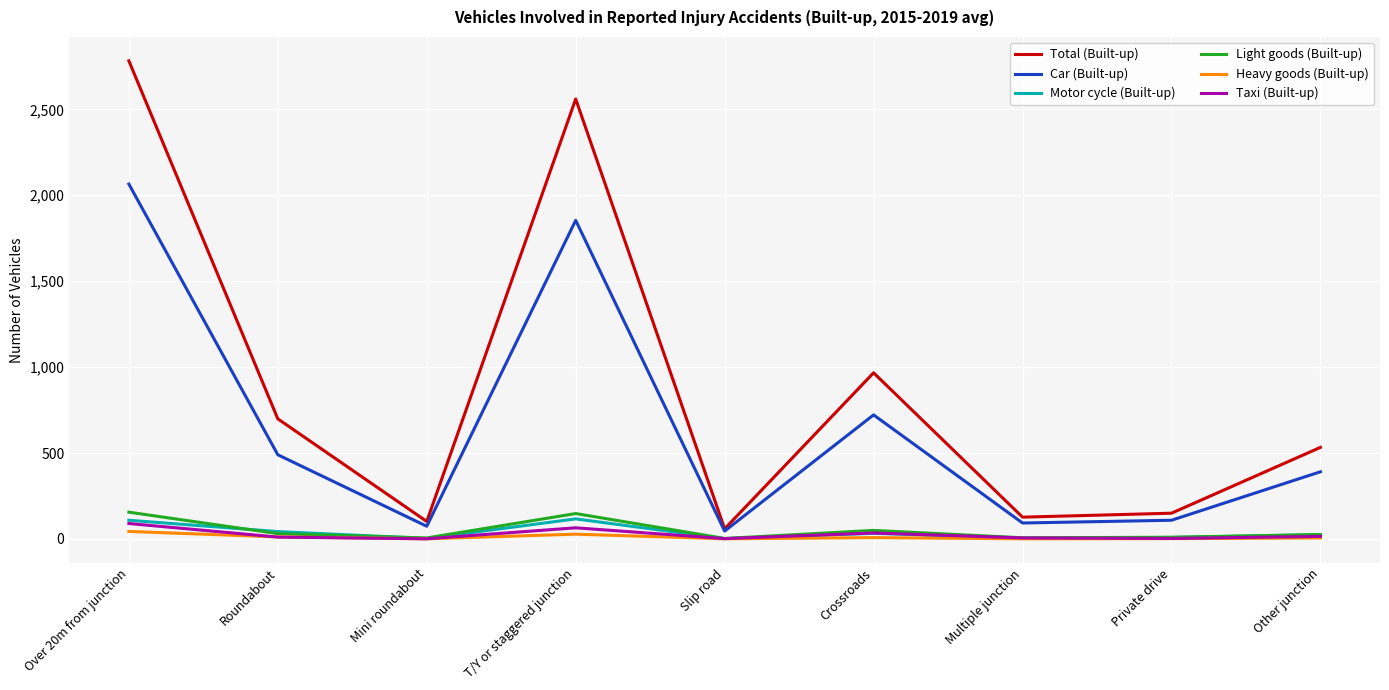

At which category does the chart reach its peak across all series?

Over 20m from junction